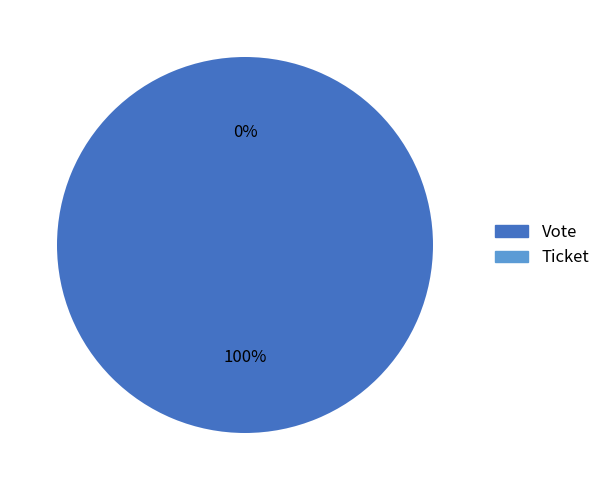

Combined, what portion of the pie is Ticket and Vote?

100.0%